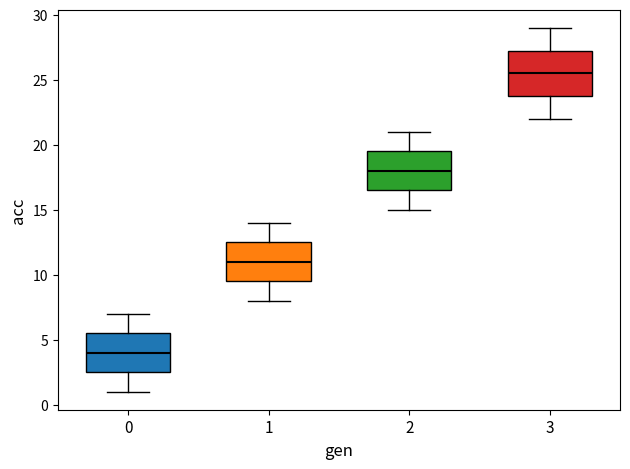

Reading left to right, transcribe this box plot: for each box, give where its median line is, the range the box spans, and where its two whiskers end, as read against the y-axis. The values are not printed on the chart, so give them approximately, as read against the axis.

0: median 4.0, box 2.5 to 5.5, whiskers 1.0 to 7.0
1: median 11.0, box 9.5 to 12.5, whiskers 8.0 to 14.0
2: median 18.0, box 16.5 to 19.5, whiskers 15.0 to 21.0
3: median 25.5, box 24.0 to 27.5, whiskers 22.0 to 29.0